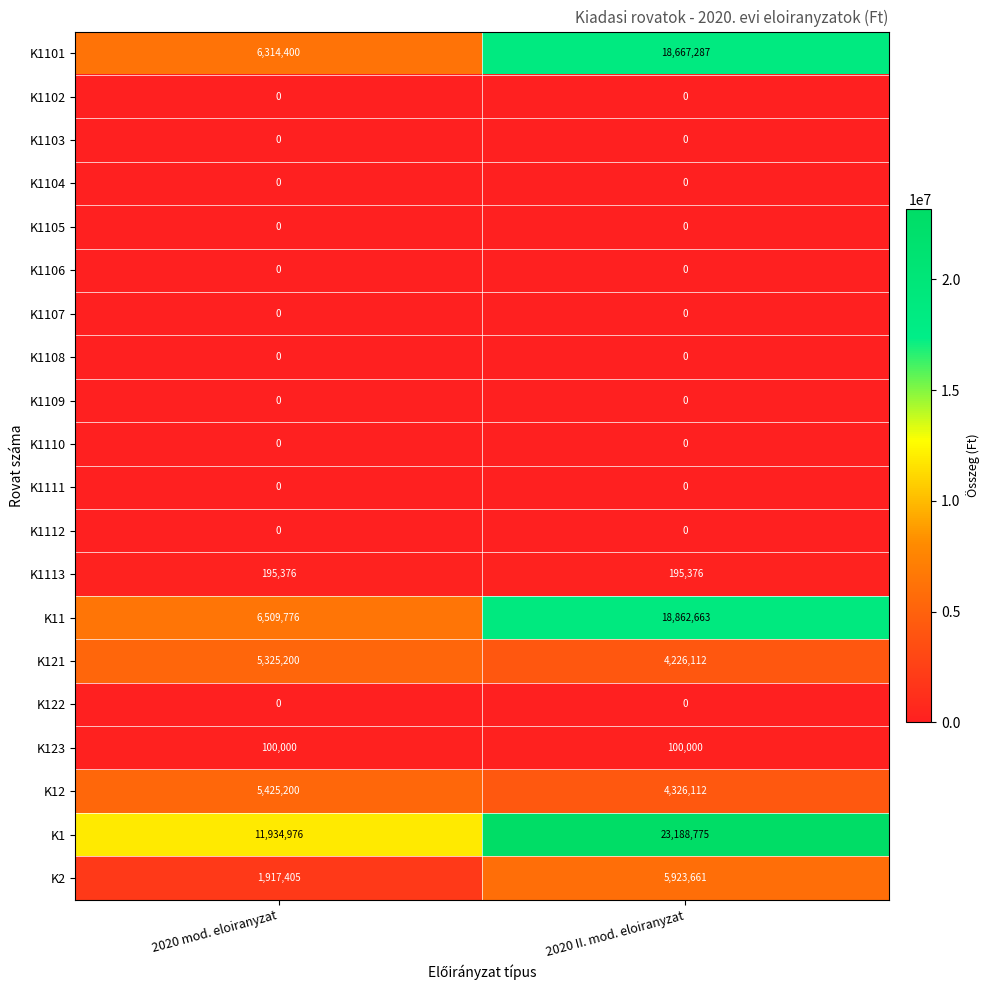

True or false: K1111 has a value of 0 at 2020 mod. eloiranyzat.

True